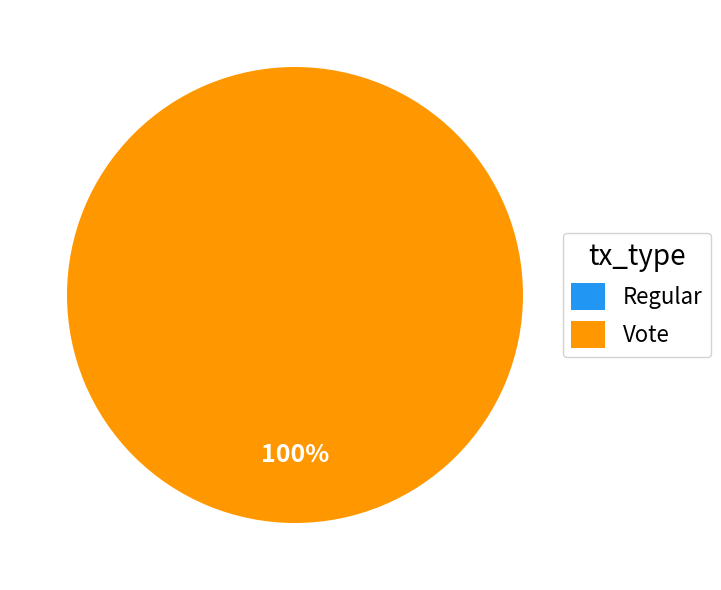

Is there a majority slice in this chart?

Yes